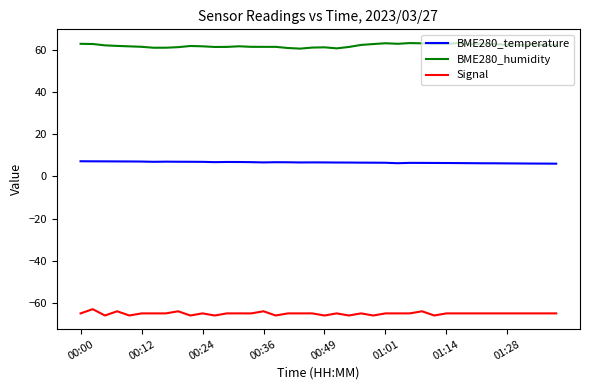

Rank the series by their maximum value, from lowest to highest.

Signal, BME280_temperature, BME280_humidity